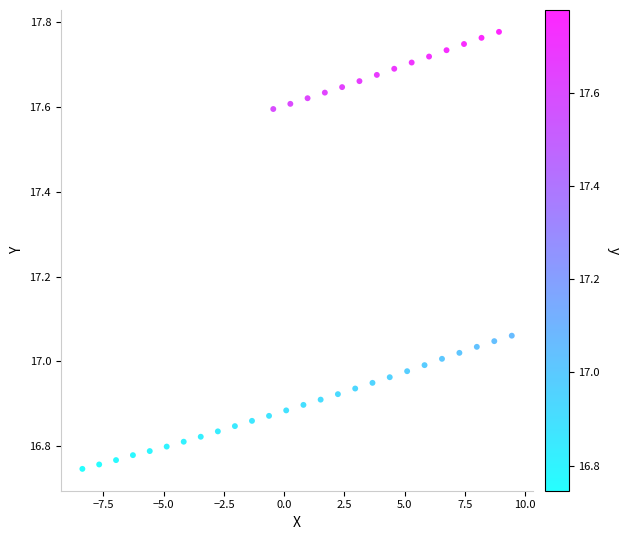

What is the range of Y values (max minus min)?

1.0